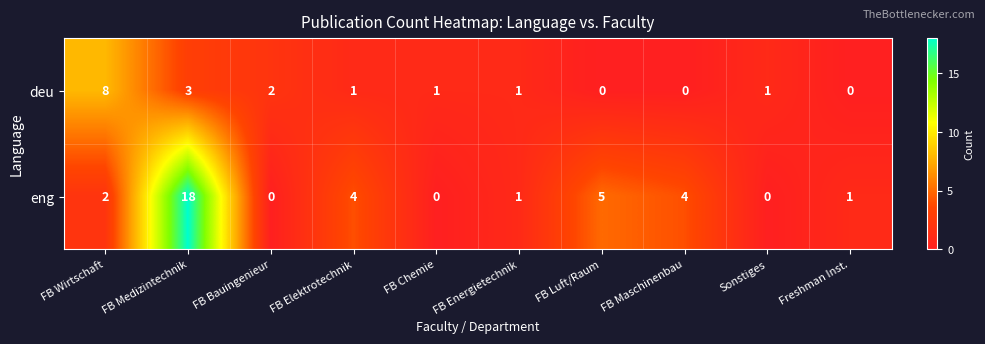

How many data points in deu are less than 1?

3